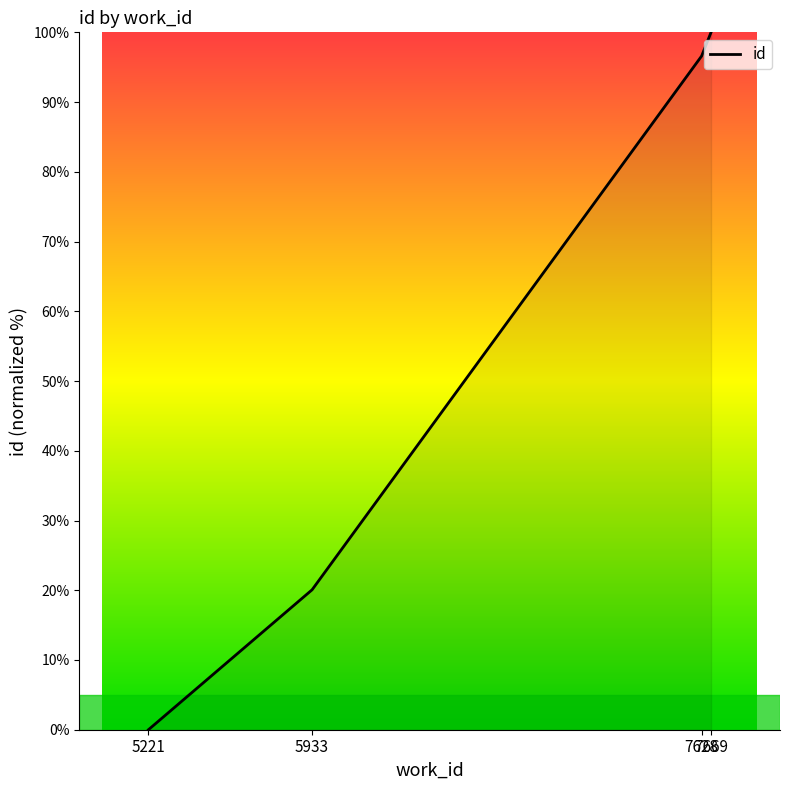

Count the number of categories in the chart.

4